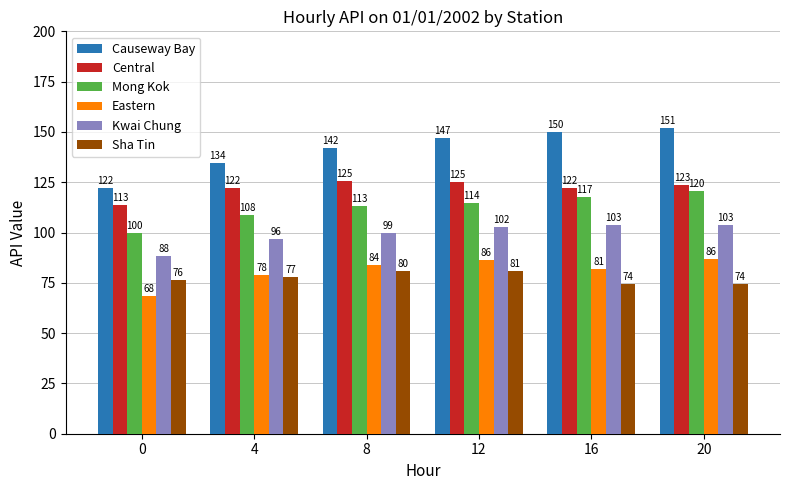

What is the total value across all series at 12?

657.0